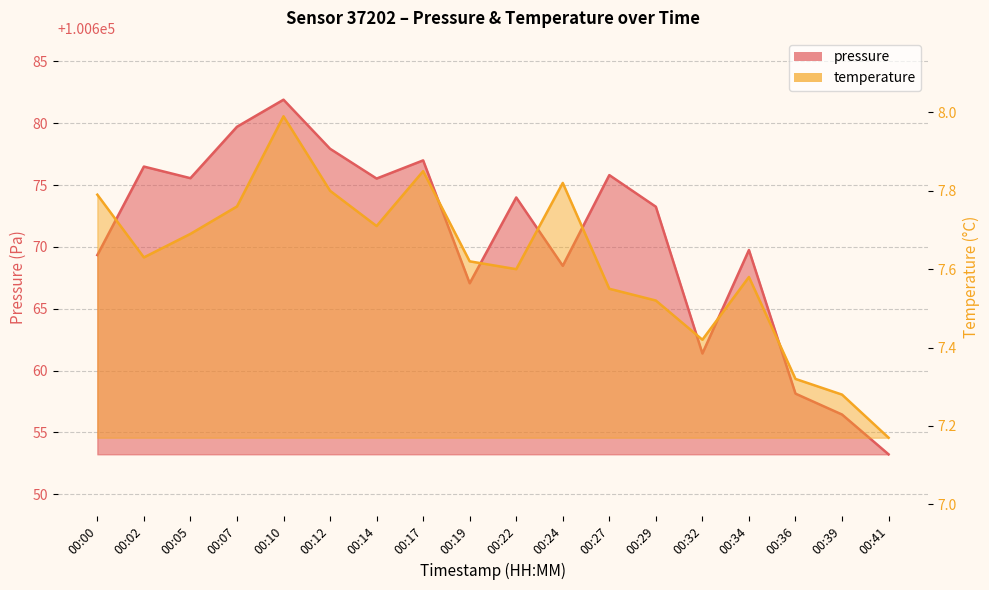

Reading left to right, extract all data points from this chart.

pressure: 100669.3	100676.5	100675.6	100679.7	100681.9	100677.9	100675.5	100677.0	100667.1	100674.0	100668.5	100675.8	100673.2	100661.4	100669.8	100658.1	100656.4	100653.2
temperature: 7.8	7.6	7.7	7.8	8.0	7.8	7.7	7.8	7.6	7.6	7.8	7.5	7.5	7.4	7.6	7.3	7.3	7.2